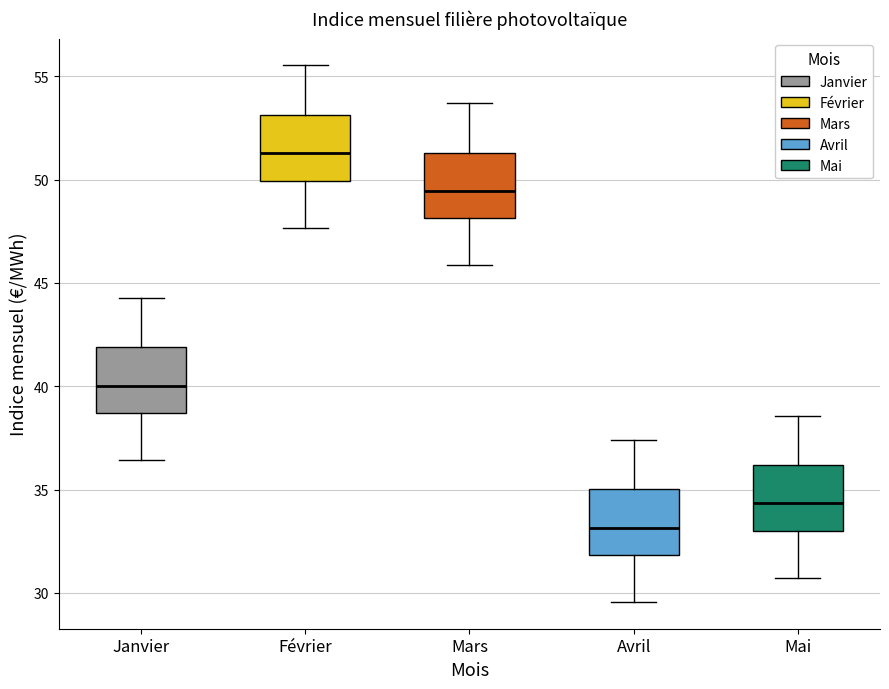

Reading left to right, read every box against the y-axis: the position of its median line, the range the box covers, and the ends of its whiskers. The values are not printed on the chart, so give them approximately, as read against the axis.

Janvier: median 40.0, box 38.5 to 42.0, whiskers 36.5 to 44.5
Février: median 51.5, box 50.0 to 53.0, whiskers 47.5 to 55.5
Mars: median 49.5, box 48.0 to 51.5, whiskers 46.0 to 53.5
Avril: median 33.0, box 32.0 to 35.0, whiskers 29.5 to 37.5
Mai: median 34.5, box 33.0 to 36.0, whiskers 30.5 to 38.5